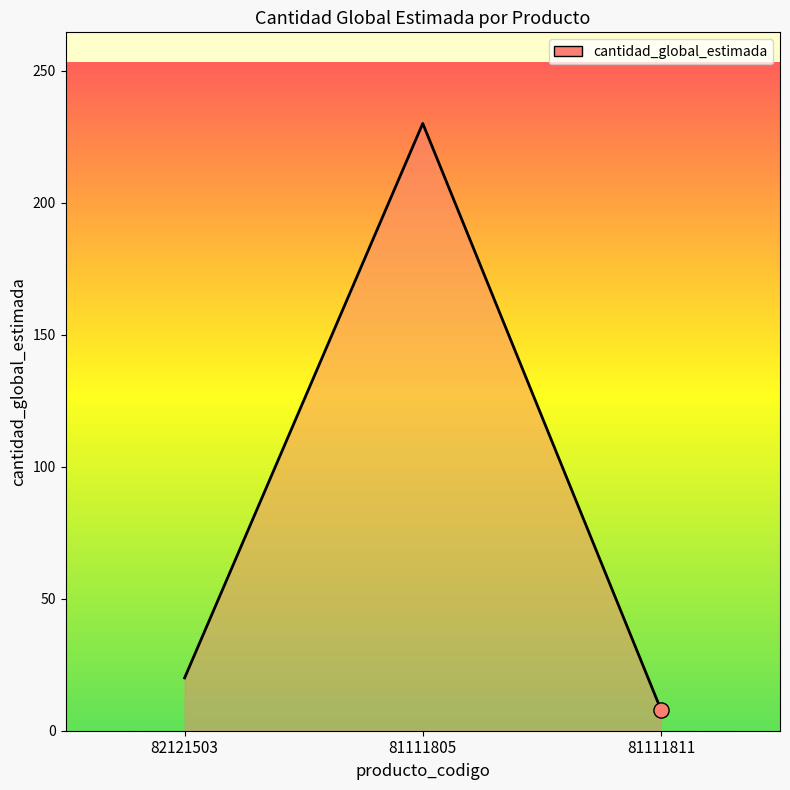

What is the change in value from 81111805 to 81111811?

-222